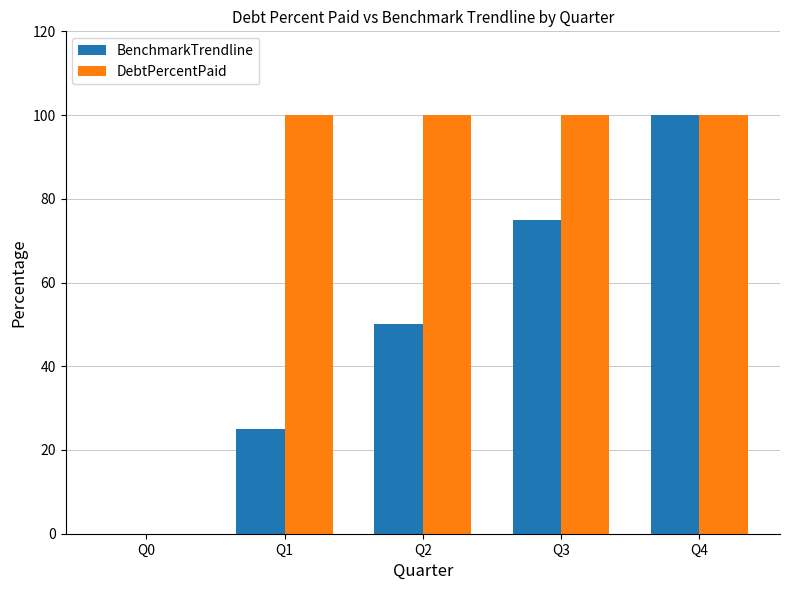

What is the difference between the BenchmarkTrendline values at Q2 and Q4?

50